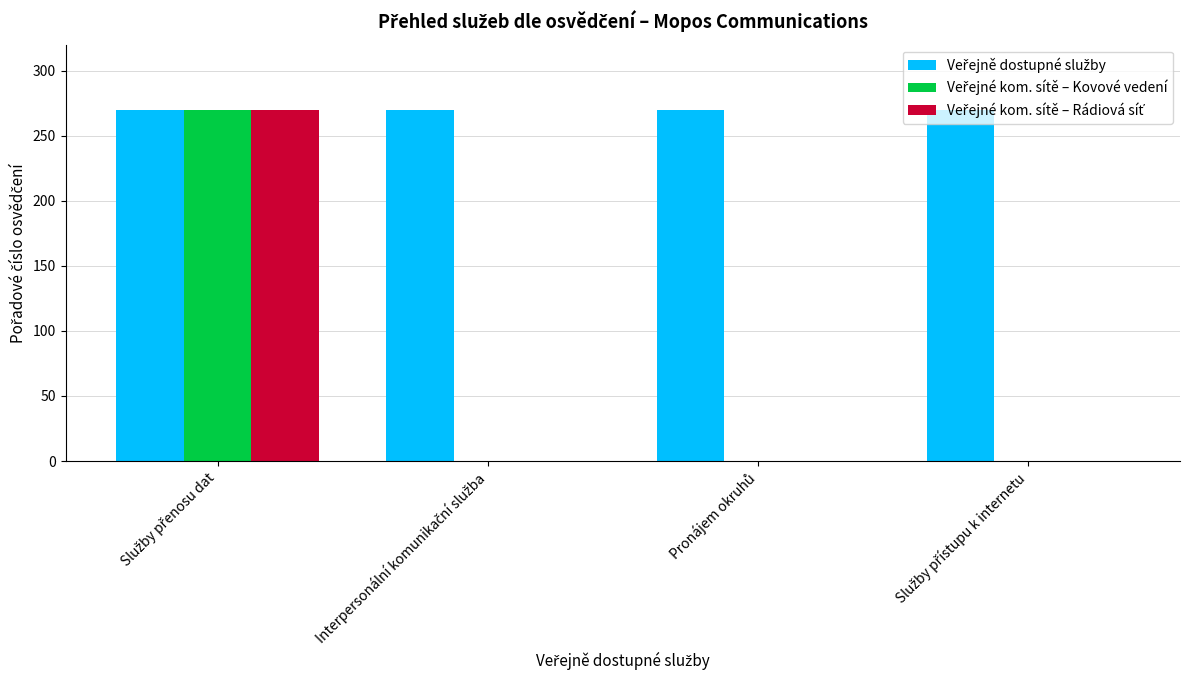

True or false: Veřejné kom. sítě – Rádiová síť has a value of 164 at Pronájem okruhů.

False